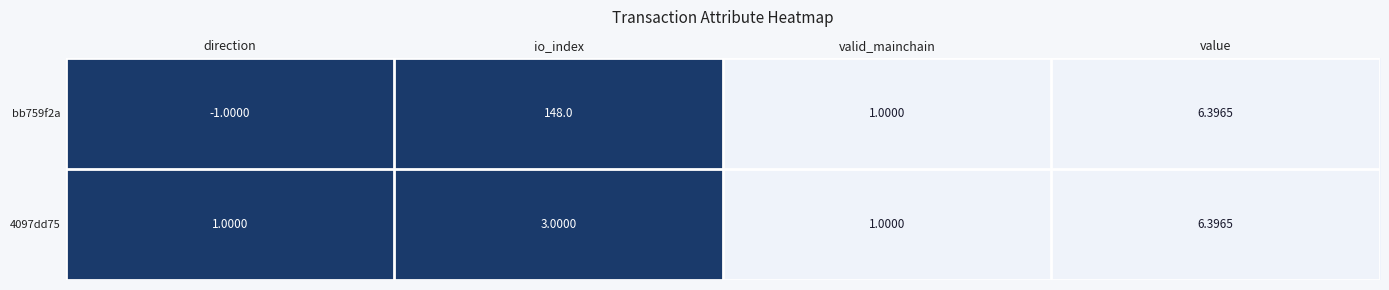

Rank the categories by bb759f2a value from lowest to highest.

direction, valid_mainchain, value, io_index